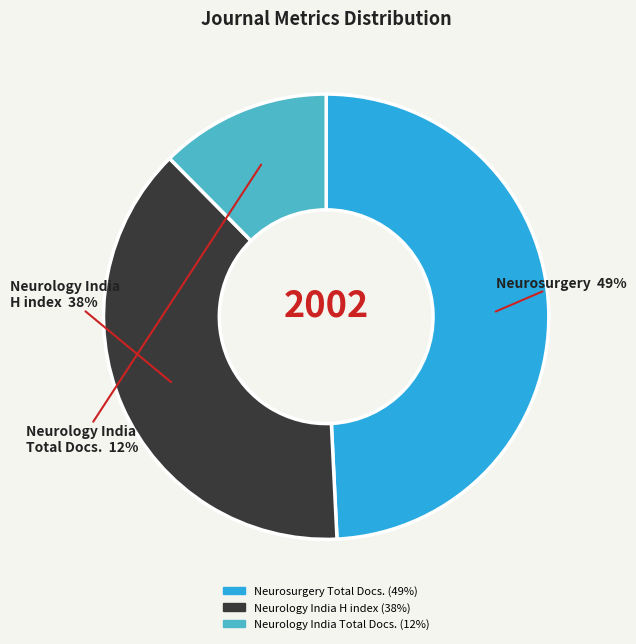

To the nearest percent, what is the average slice percentage?

33%